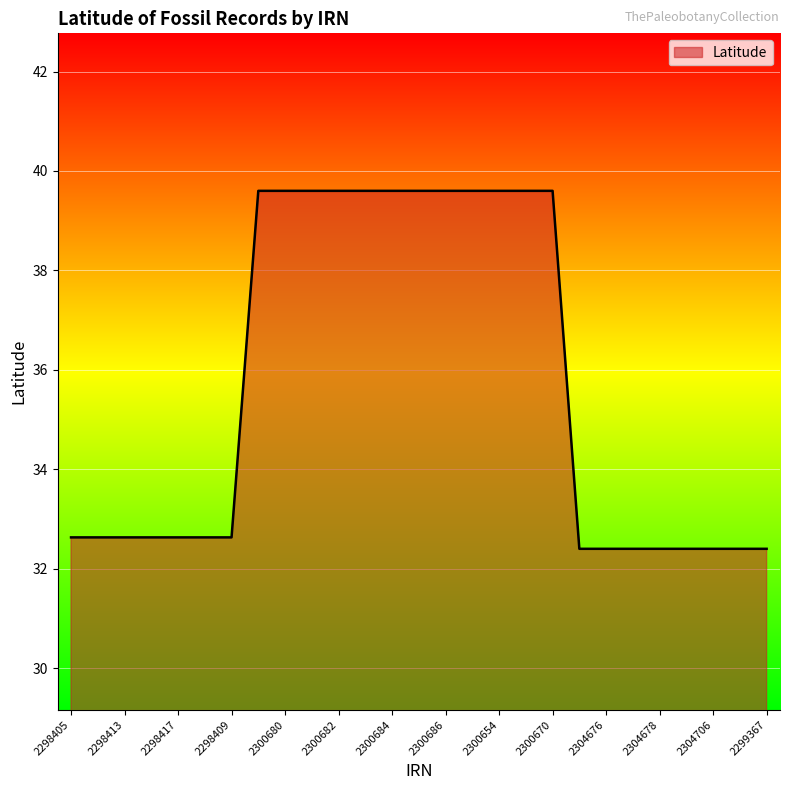

What is the maximum value shown in the chart?

39.6